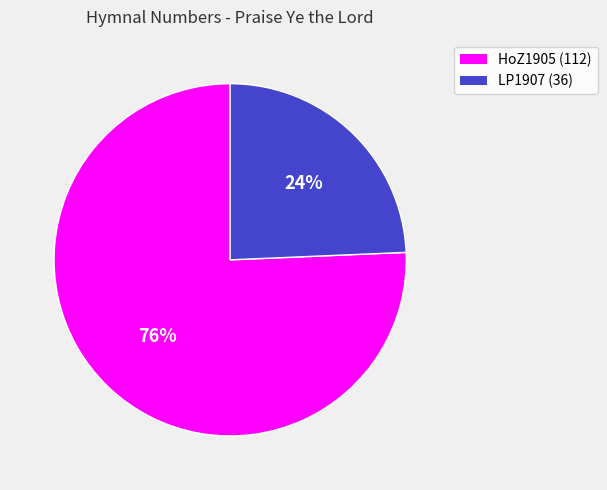

How many segments does this pie chart have?

2